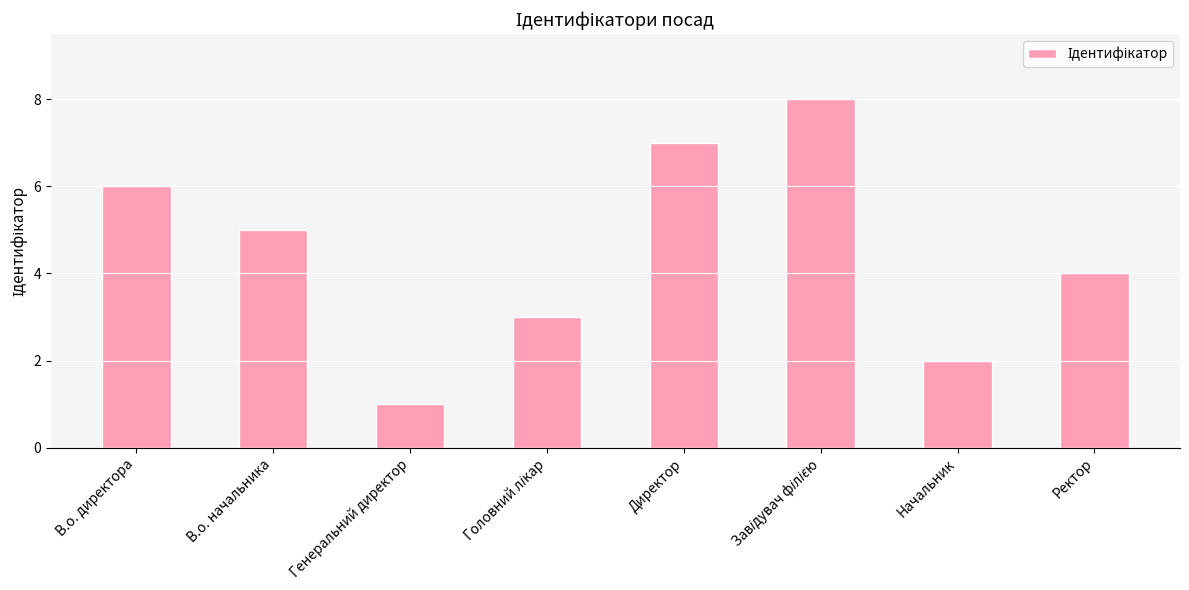

Is it true that the value at В.о. директора is 10?

False